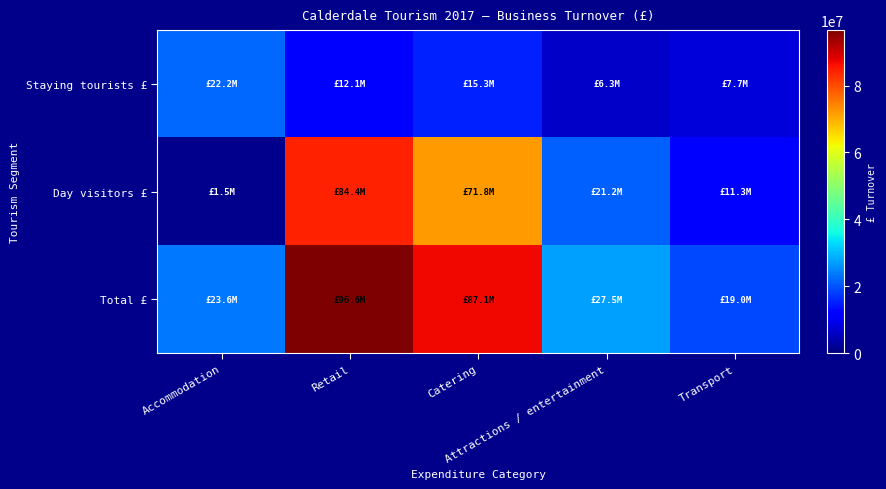

Reading left to right, extract all data points from this chart.

Staying tourists £: Accommodation=22165000	Retail=12131000	Catering=15258000	Attractions / entertainment=6278000	Transport=7710000
Day visitors £: Accommodation=1481000	Retail=84444000	Catering=71809000	Attractions / entertainment=21188000	Transport=11302000
Total £: Accommodation=23646000	Retail=96575000	Catering=87067000	Attractions / entertainment=27466000	Transport=19012000